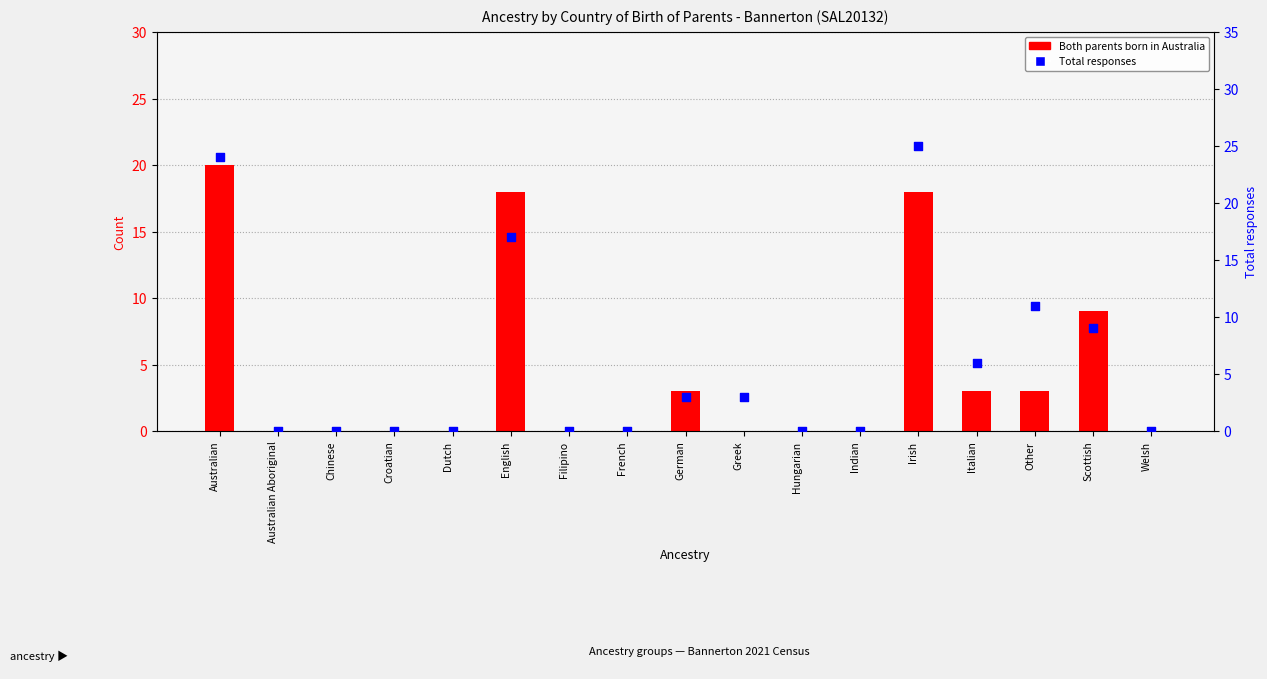

Is the value of Total responses at Scottish greater than the value of Both parents born in Australia at Australian?

No